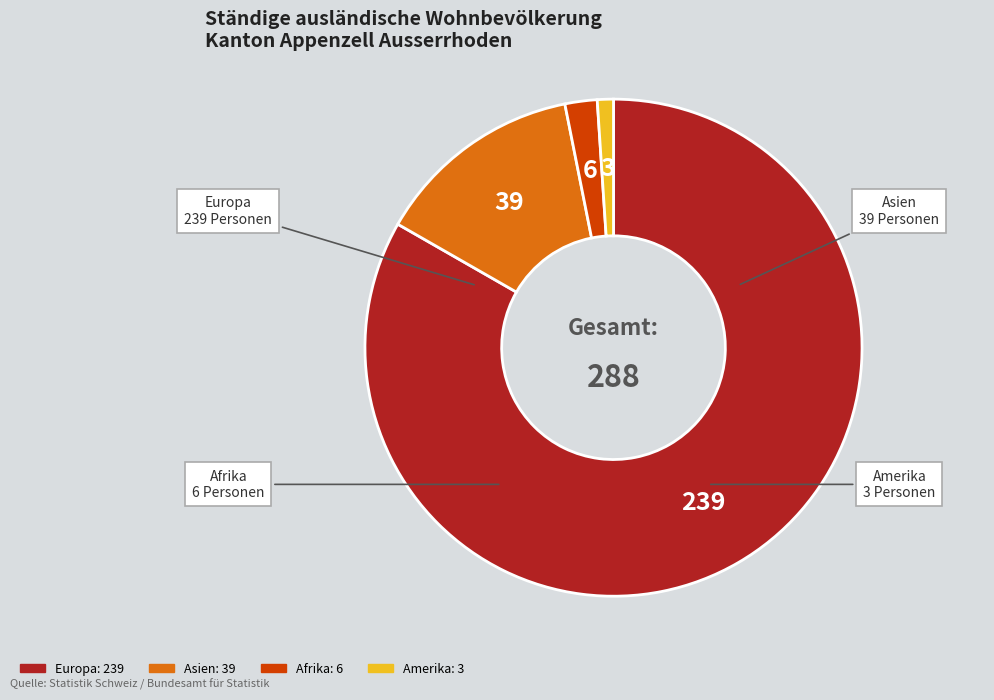

Is it true that Europa is 95% of the pie?

False